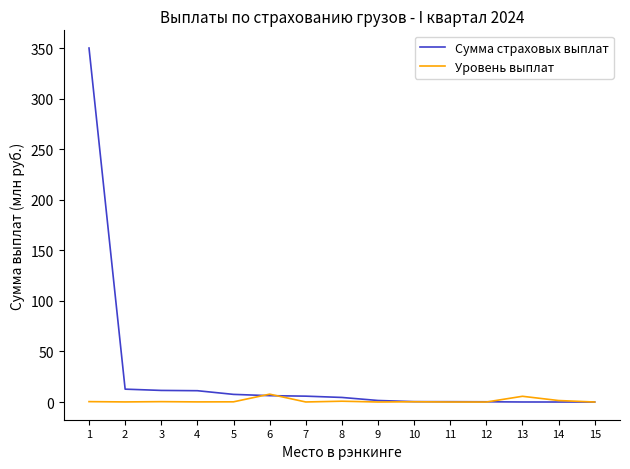

Which series has the largest total across all categories?

Сумма страховых выплат